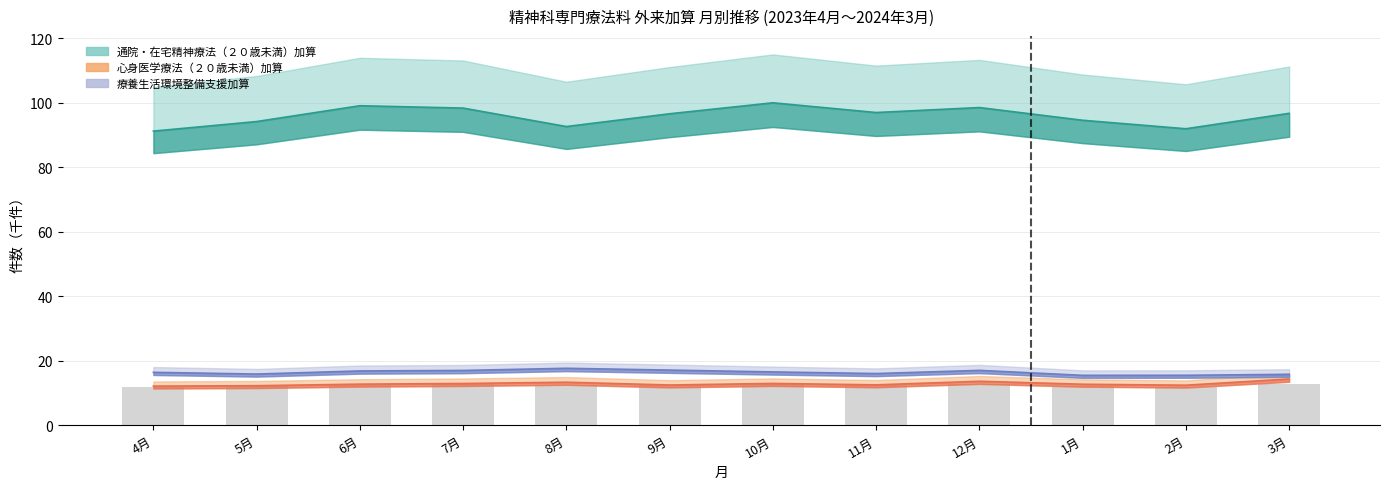

Reading right to left, extract all data points from this chart.

3月=12.7	2月=12.0	1月=12.3	12月=12.9	11月=12.5	10月=12.9	9月=12.6	8月=12.4	7月=12.8	6月=12.9	5月=12.2	4月=12.0